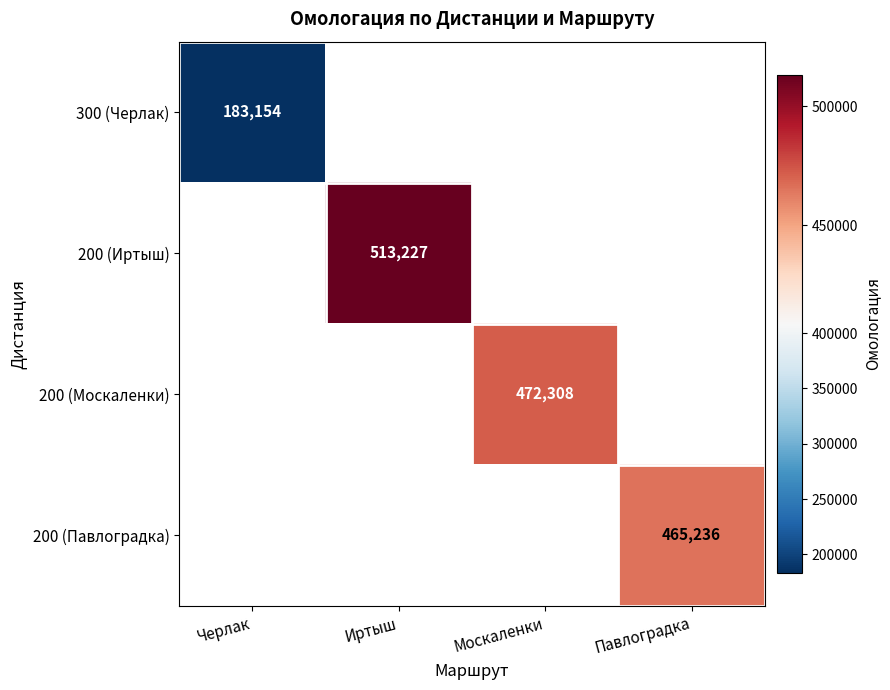

The 200 (Иртыш) series shows 513227 at Иртыш. True or false?

True